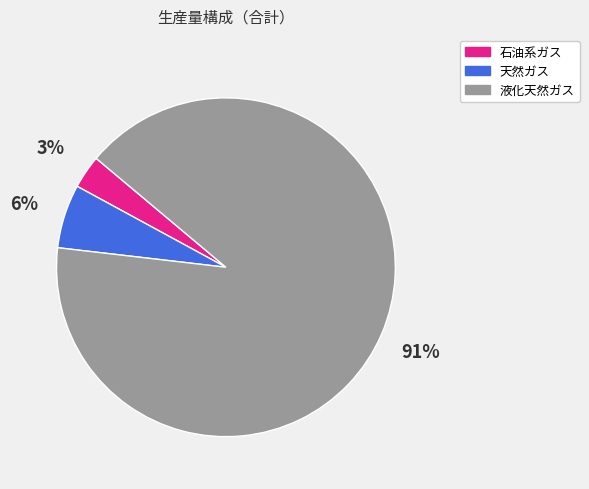

Which has a higher value, 液化天然ガス or 石油系ガス?

液化天然ガス